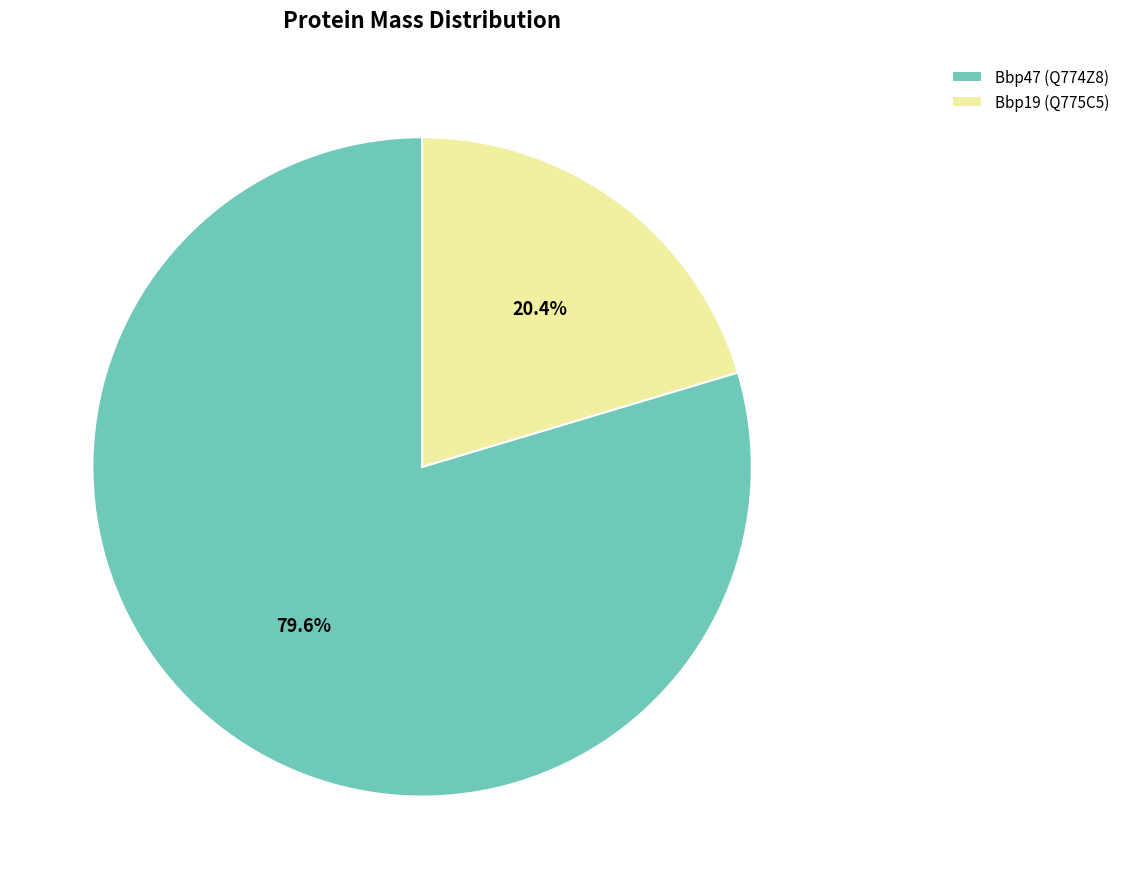

Count the number of slices in the pie.

2